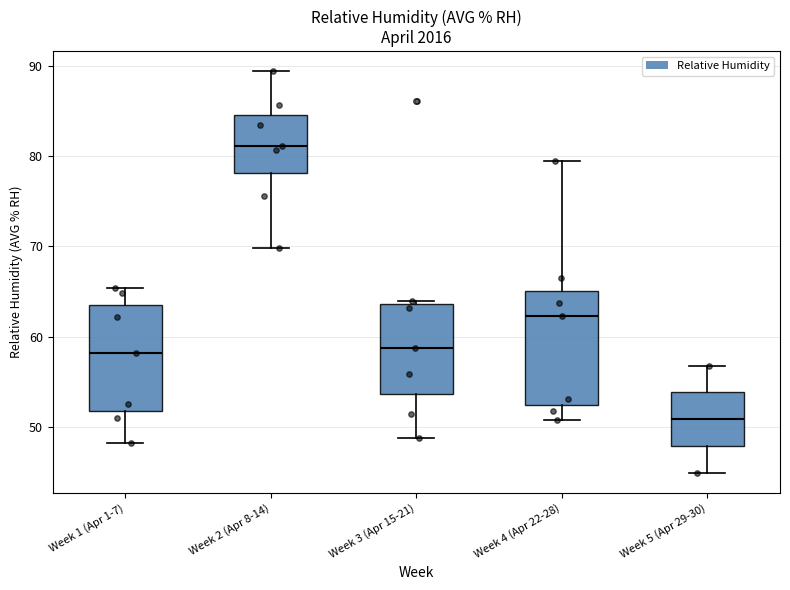

Where does the upper whisker of the box for Week 4 (Apr 22-28) end on the y-axis? The values are not printed on the chart, so give them approximately, as read against the axis.

80